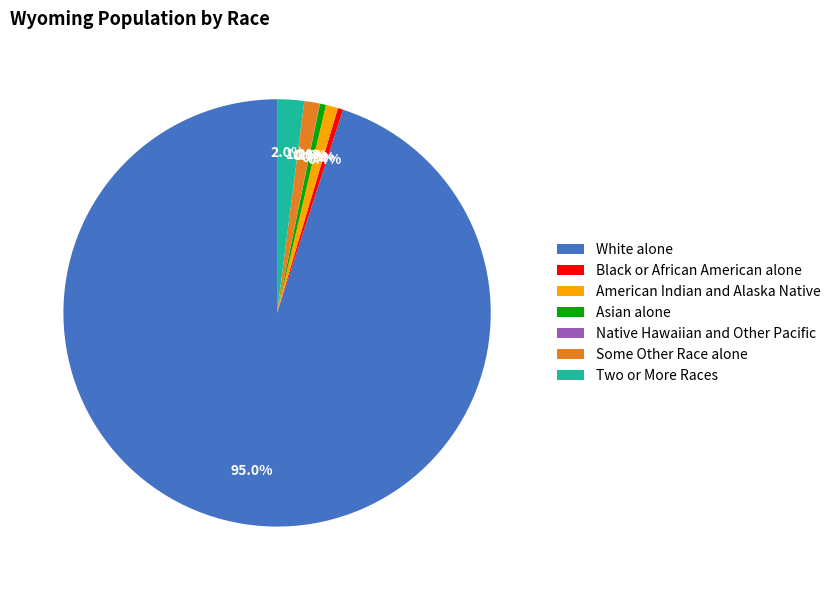

The White alone slice represents 95% of the pie. True or false?

True